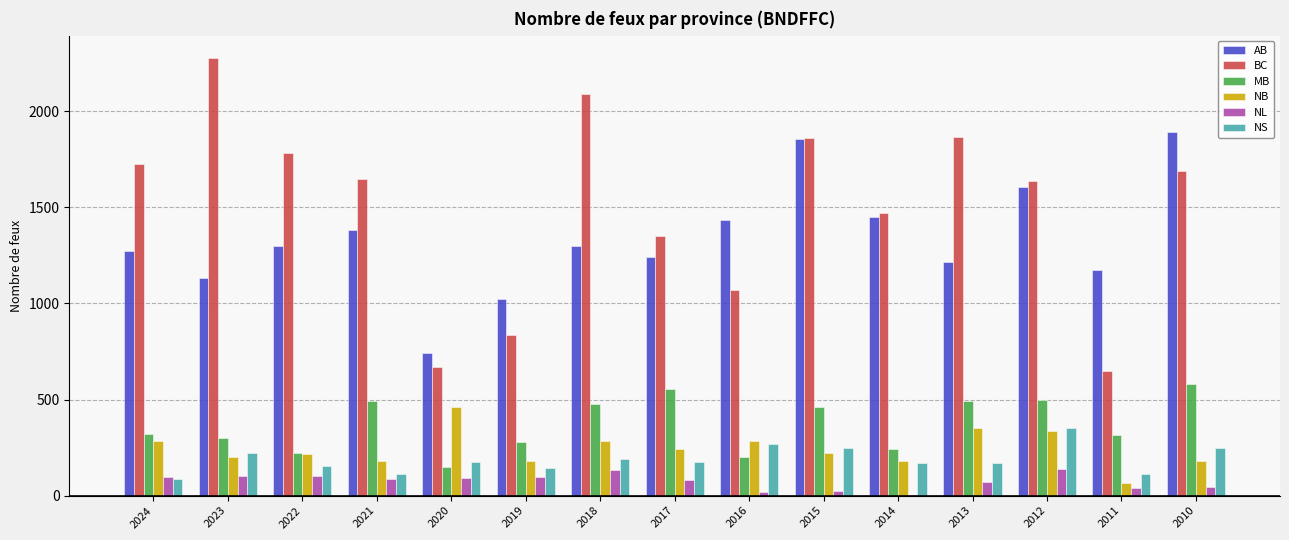

What is the spread (max minus min) of values at 2016?

1419